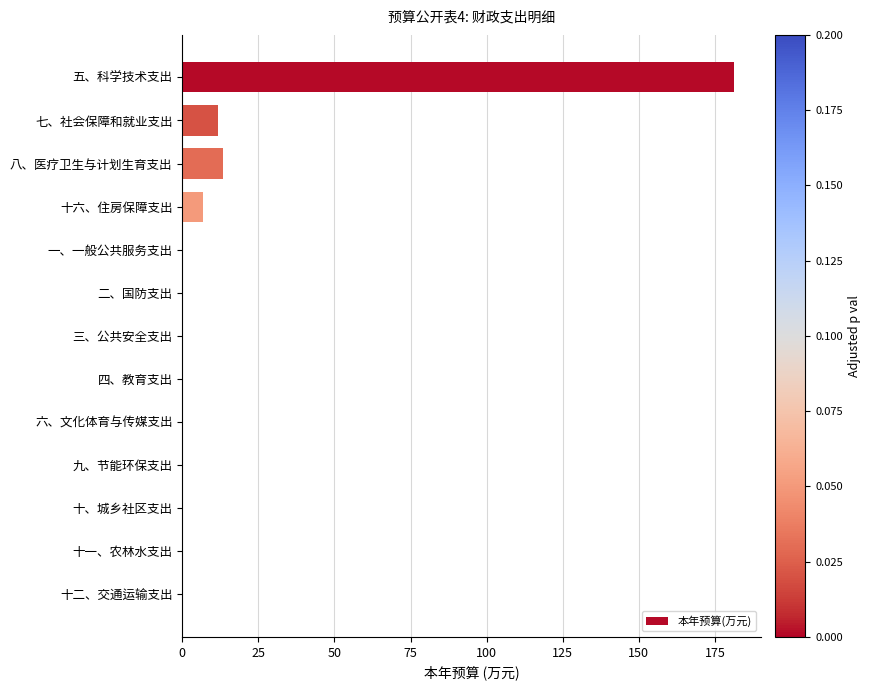

The chart shows a value of 0.0 at 六、文化体育与传媒支出. True or false?

True